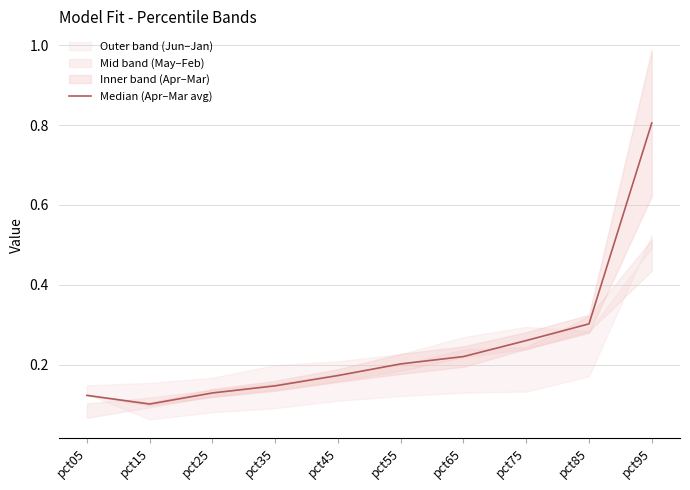

True or false: the data shows 0.3 at pct45.

False